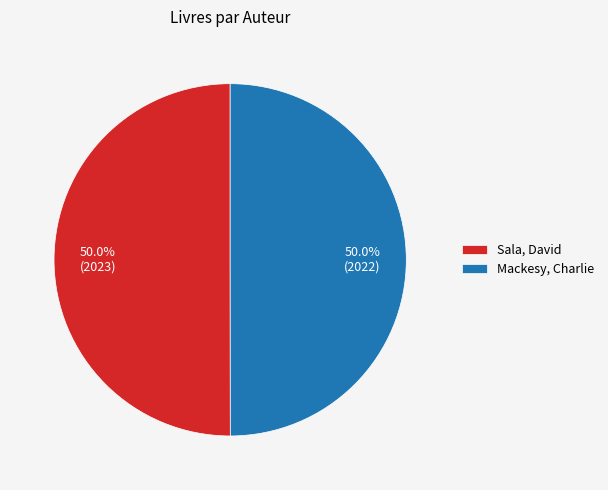

What percentage is NOT represented by Sala, David?

50.0%